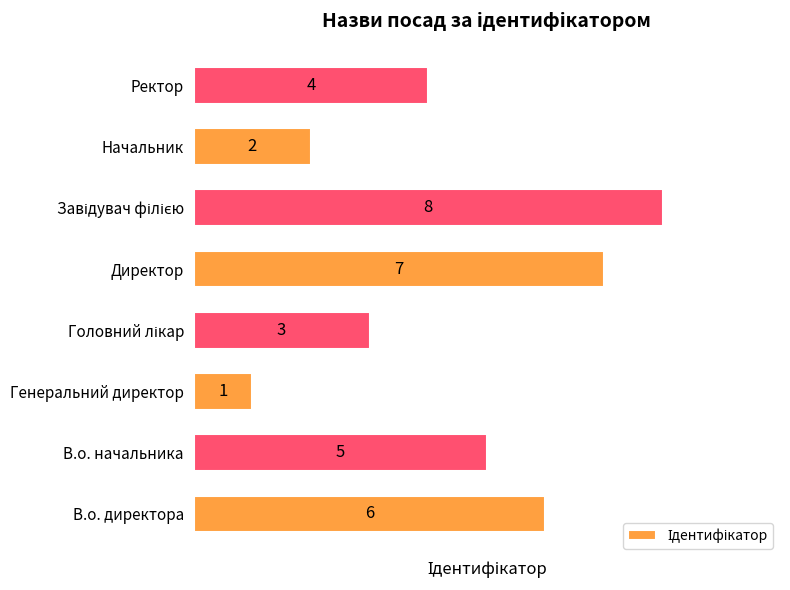

What is the smallest value displayed?

1